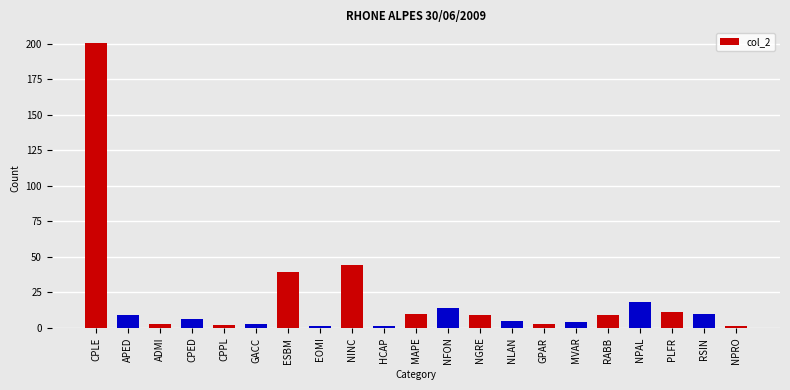

At which category does the chart reach its peak across all series?

CPLE